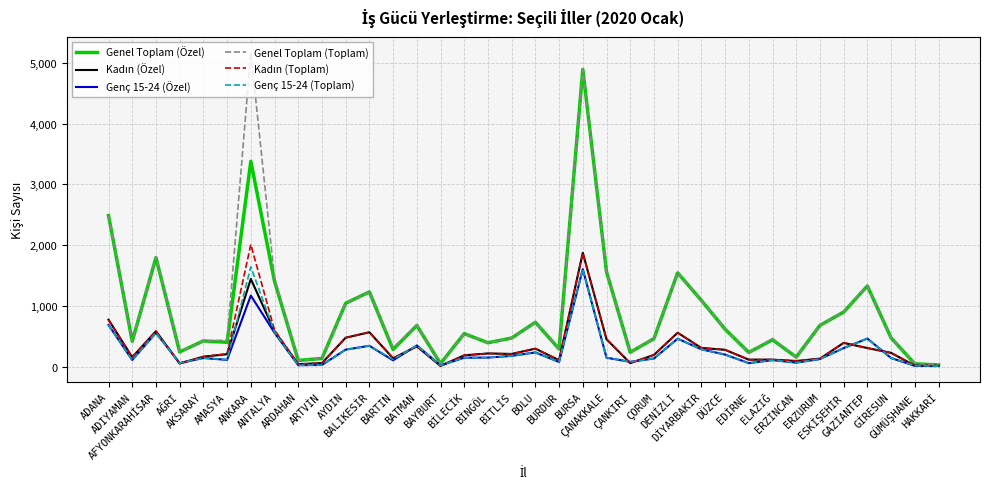

What is the maximum value shown in the chart?

5173